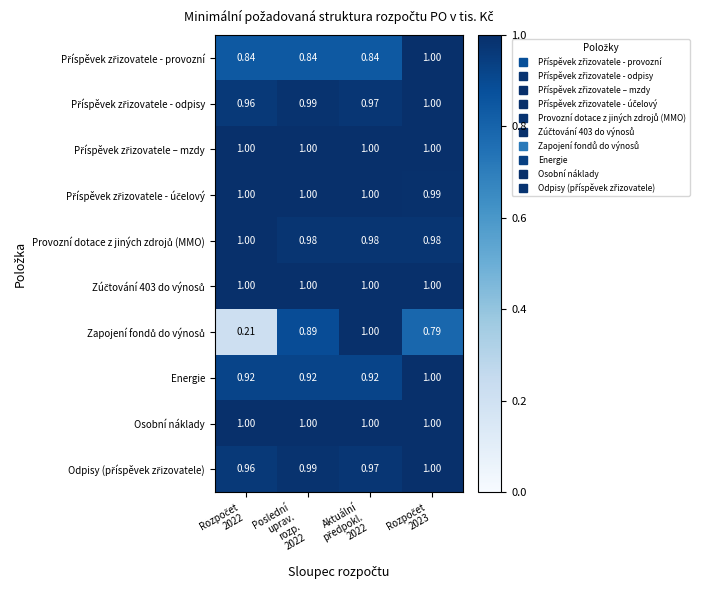

What is the difference between the highest and lowest values at Poslední
uprav.
rozp.
2022?

0.2